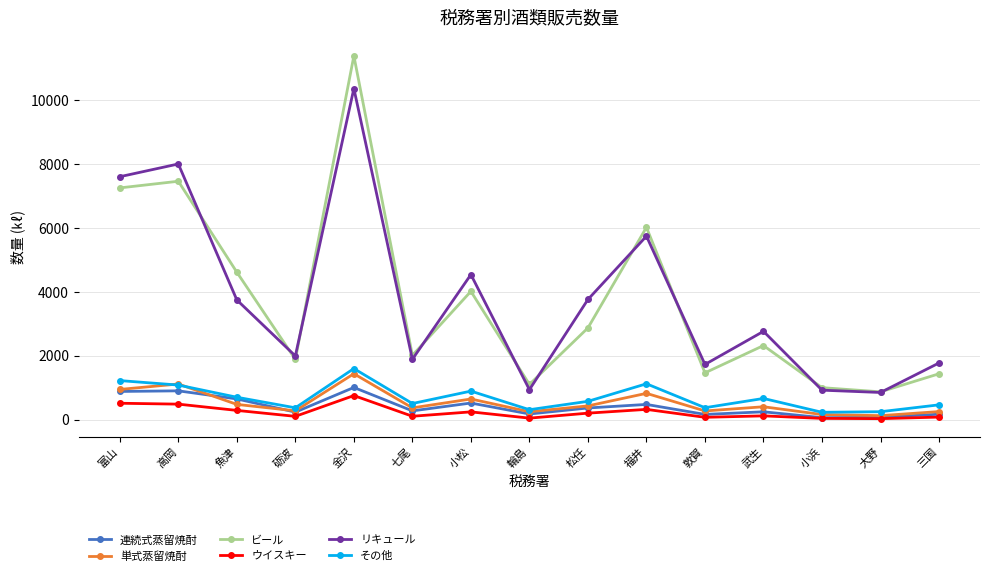

The value of リキュール at 松任 is 3763. True or false?

True